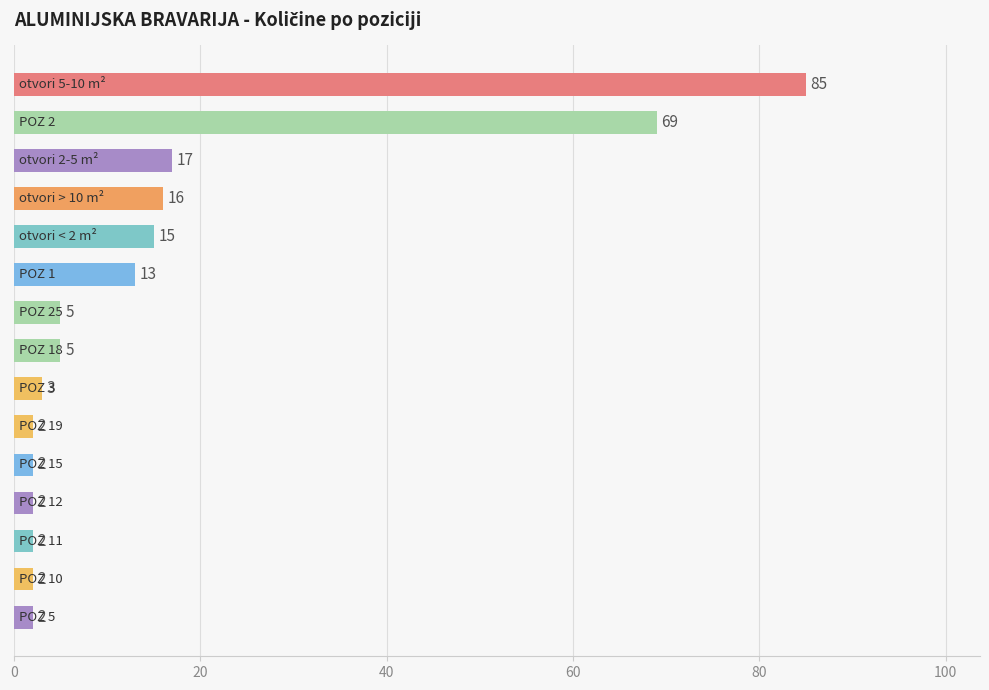

What is the sum of all values?

240